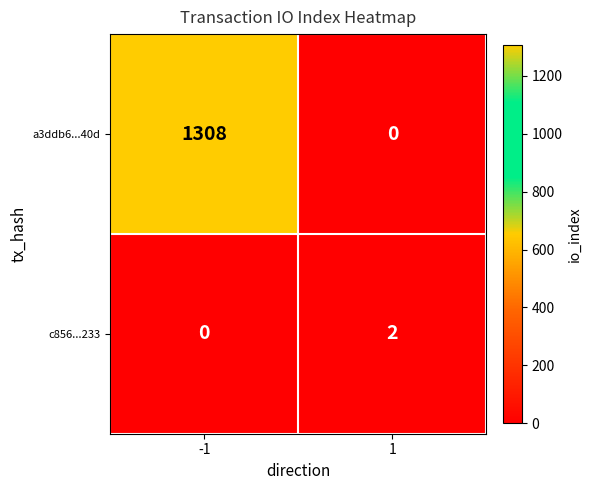

Reading left to right, list all the values displayed in this chart.

a3ddb6...40d: -1=1308	1=0
c856...233: -1=0	1=2